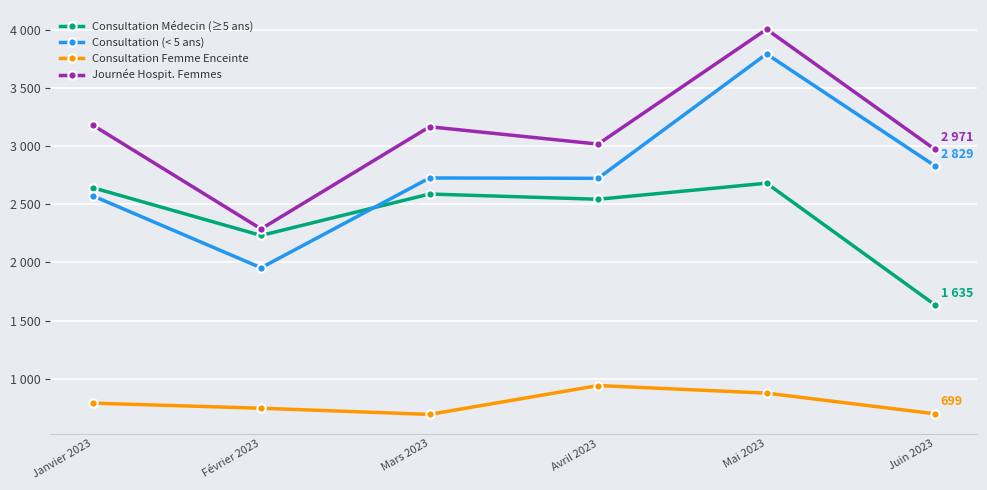

True or false: Consultation Médecin (≥5 ans) and Consultation Femme Enceinte cross at least once.

False